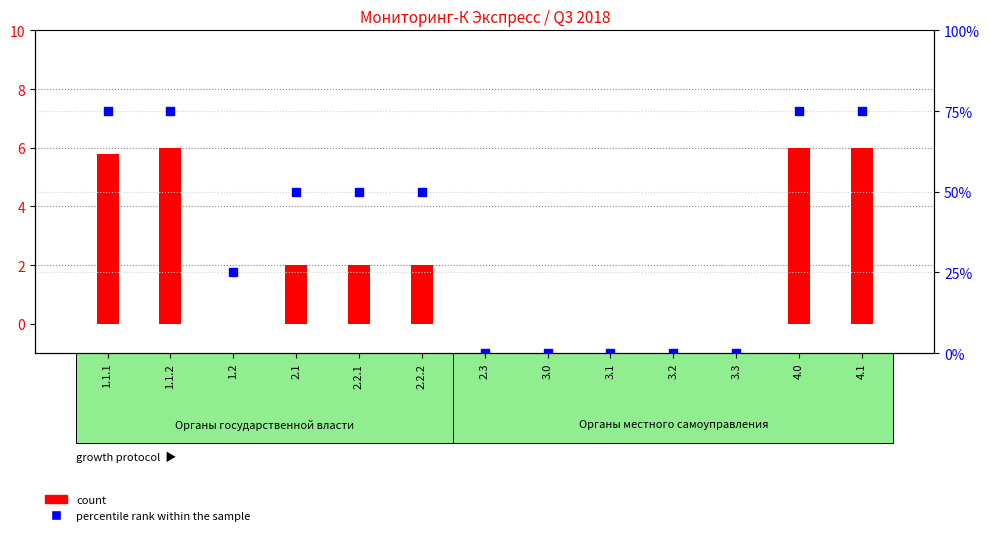

What is the total value across all series at 1.2?

25.0